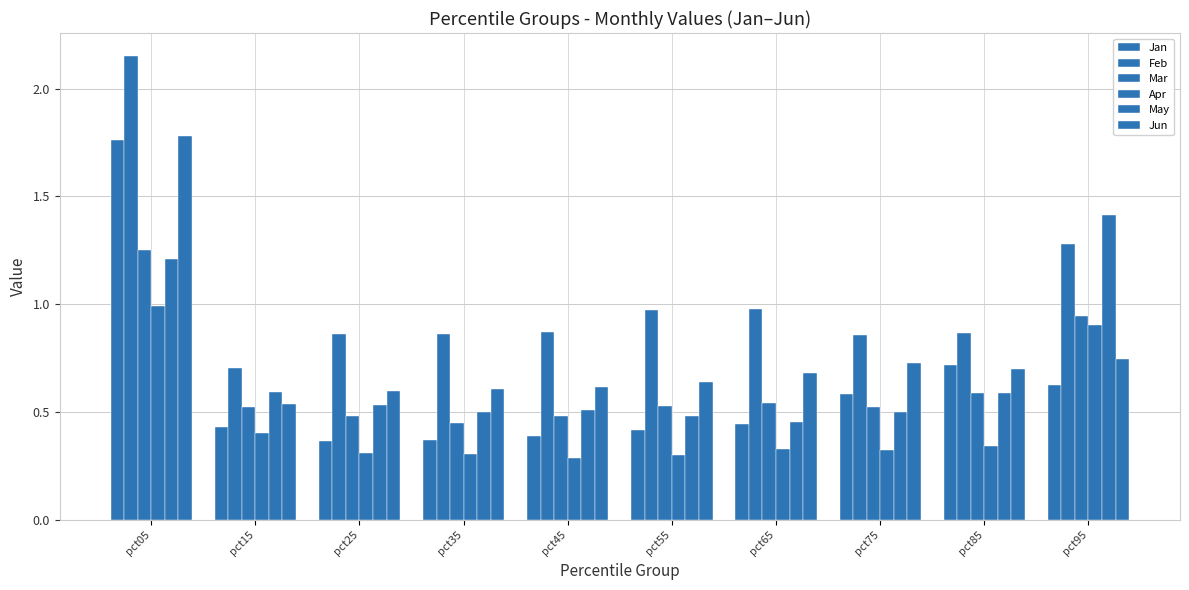

What is the sum of the Jan values at pct55 and pct05?

2.2